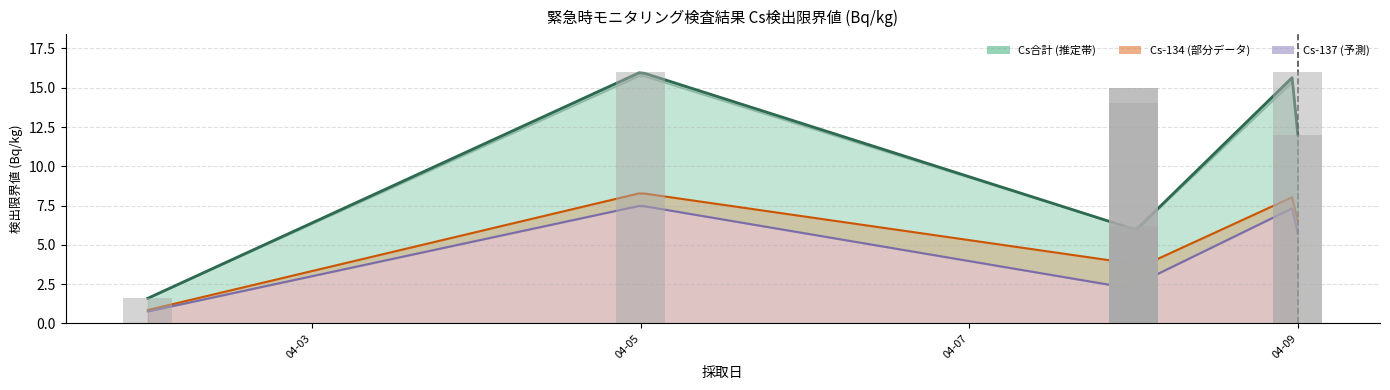

List the series in order of their overall mean, highest first.

Cs合計, Cs-134, Cs-137